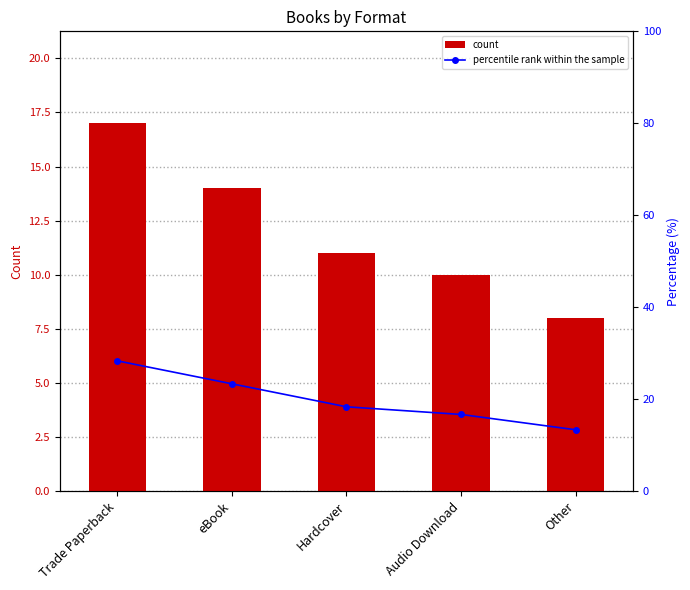

Reading left to right, extract all data points from this chart.

count: 17.0	14.0	11.0	10.0	8.0
percentile rank within the sample: 28.3	23.3	18.3	16.7	13.3